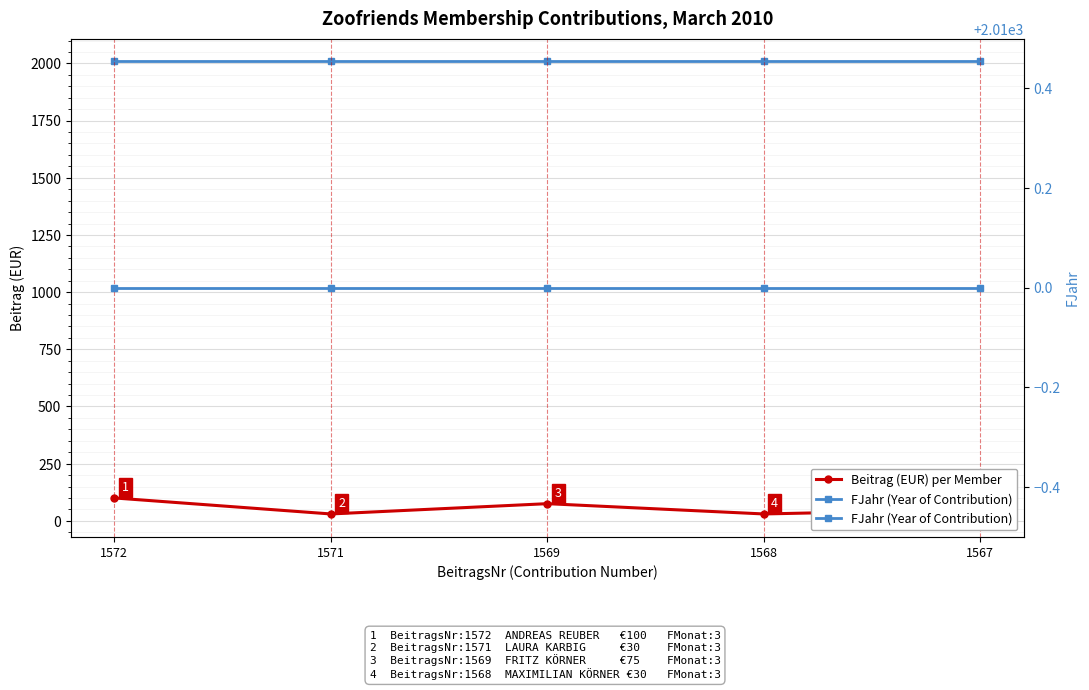

How many Beitrag (EUR) per Member values are between 30 and 75?

4